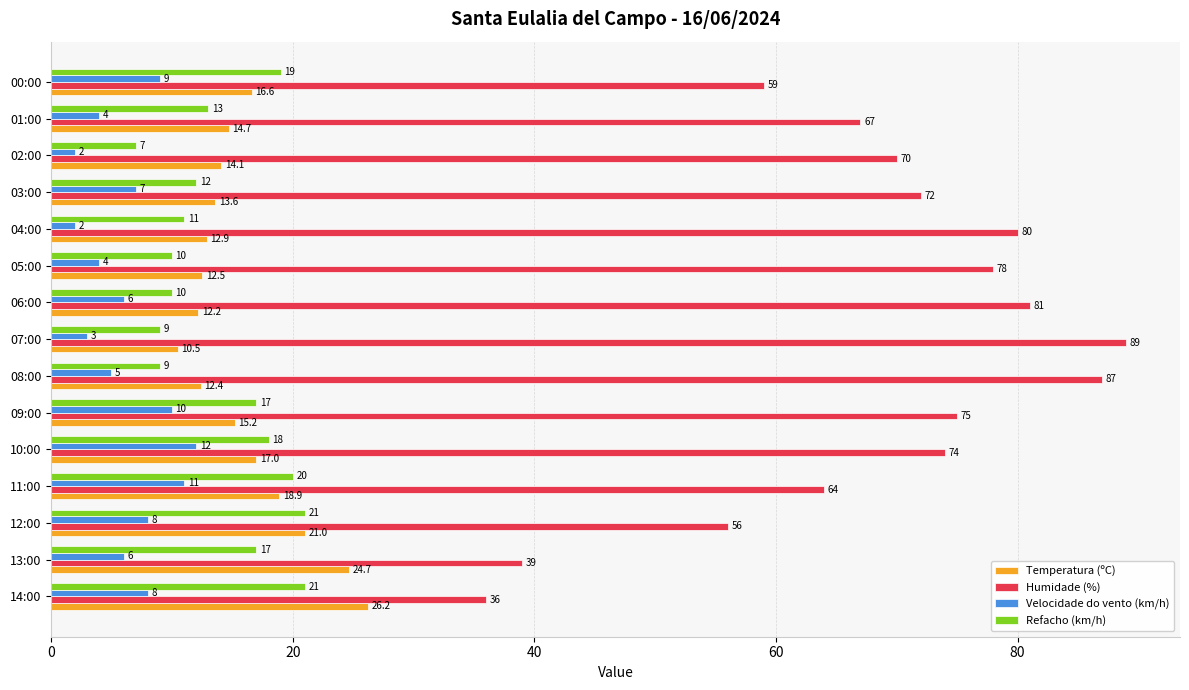

What is the difference between the highest and lowest values at 02:00?

68.0